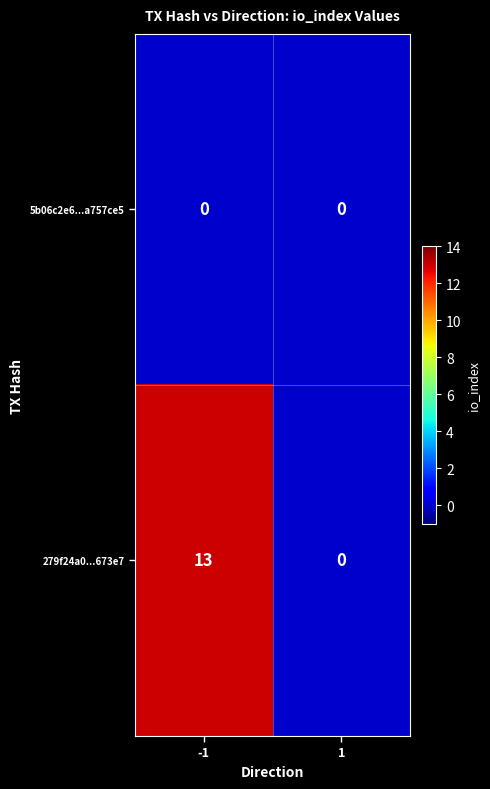

How many values in the 279f24a0...673e7 series are below 13?

1